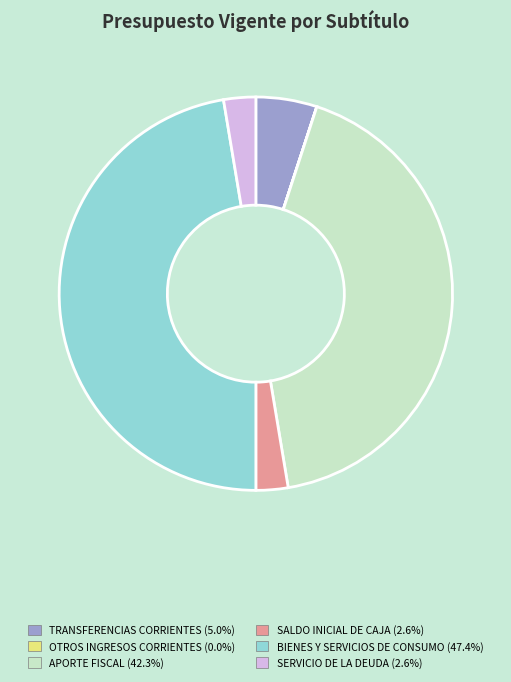

Does APORTE FISCAL account for over 50% of the chart?

No